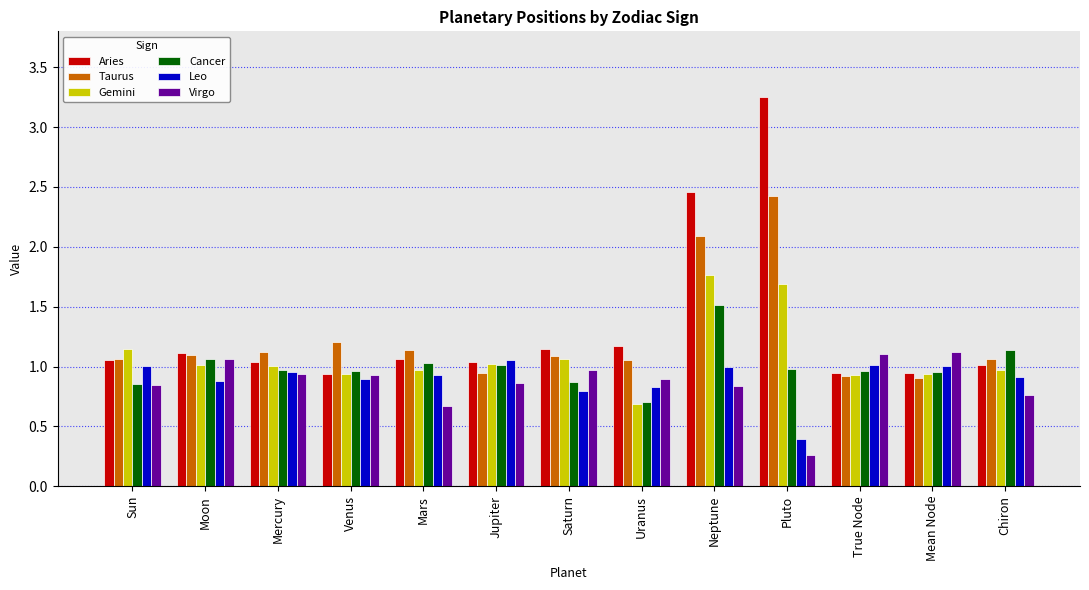

Which series has the widest spread of values?

Aries